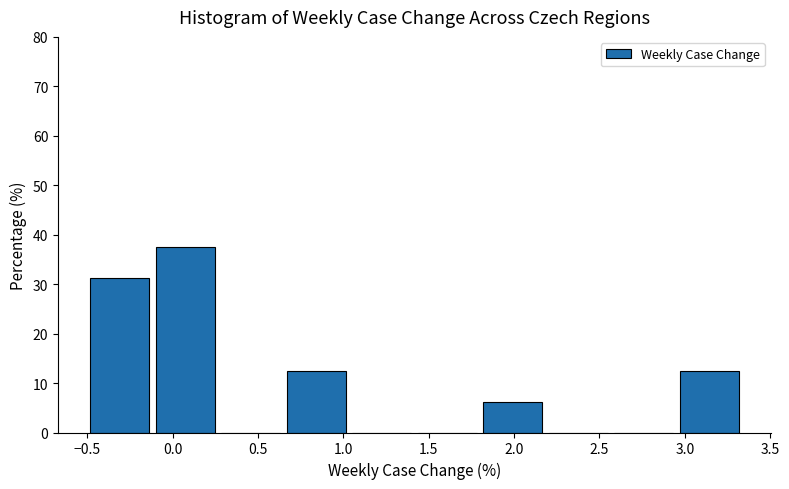

Over which range of the x-axis is the bar tallest?

-0.10 to 0.25